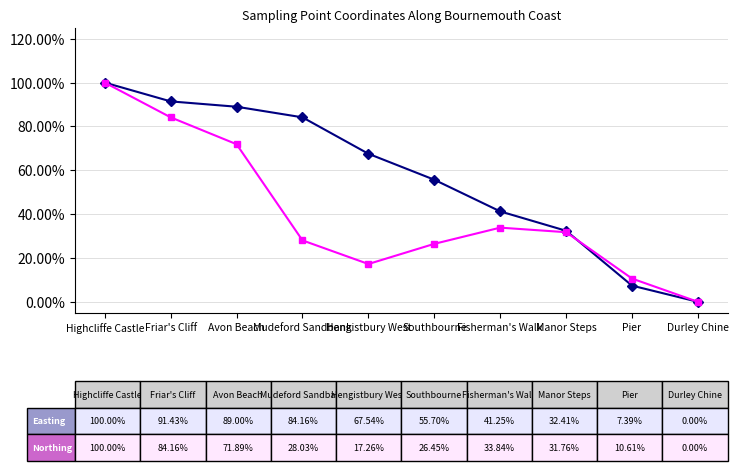

Reading right to left, extract all data points from this chart.

Easting: 0.0	0.1	0.3	0.4	0.6	0.7	0.8	0.9	0.9	1.0
Northing: 0.0	0.1	0.3	0.3	0.3	0.2	0.3	0.7	0.8	1.0